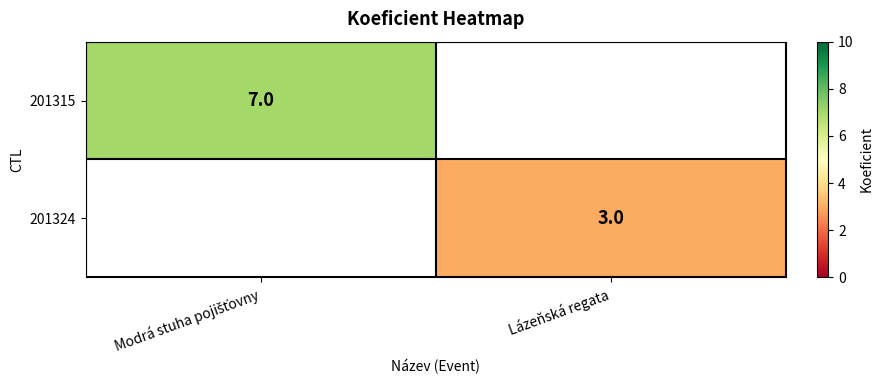

True or false: 201324 has a value of 3 at Lázeňská regata.

True